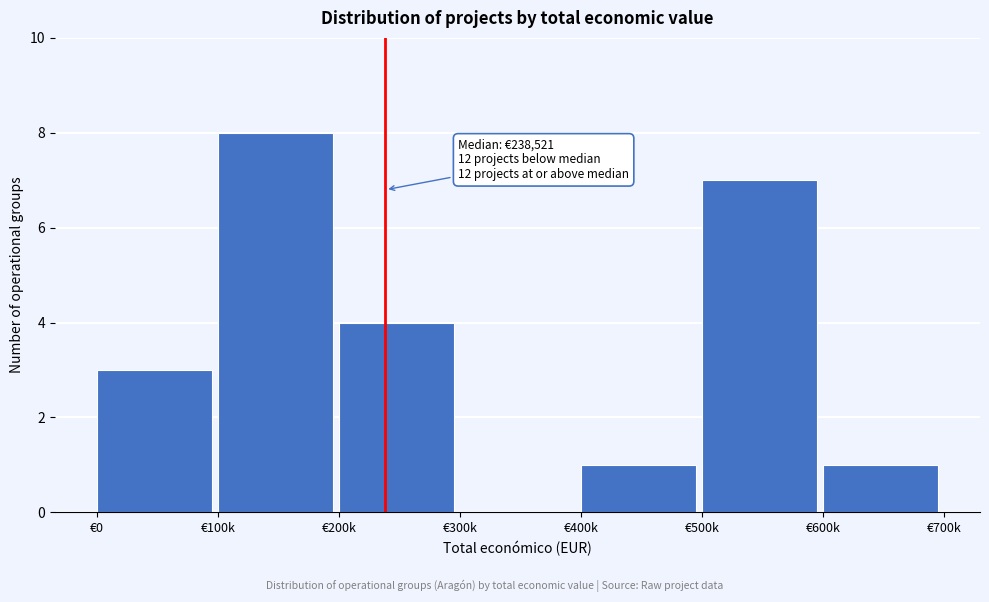

Reading right to left, extract all data points from this chart.

€600k=1	€500k=7	€400k=1	€300k=0	€200k=4	€100k=8	€0=3